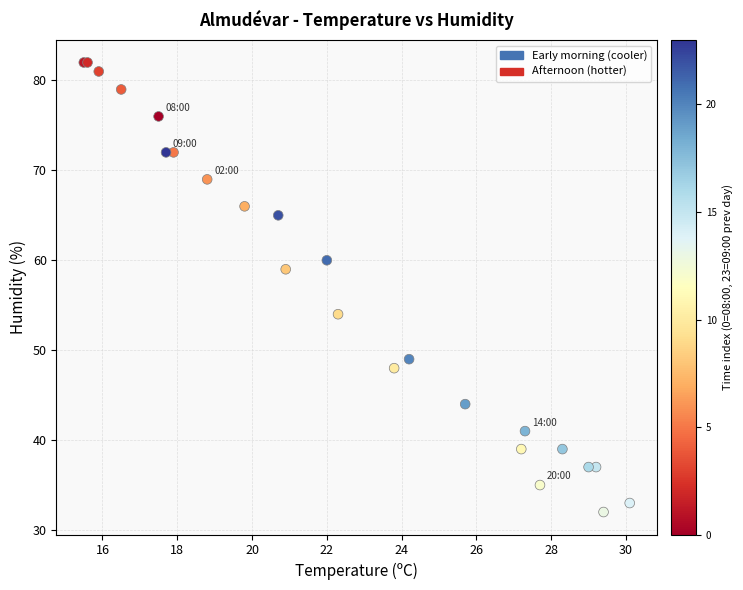

What Y value in the scatter plot is closest to 57?

59